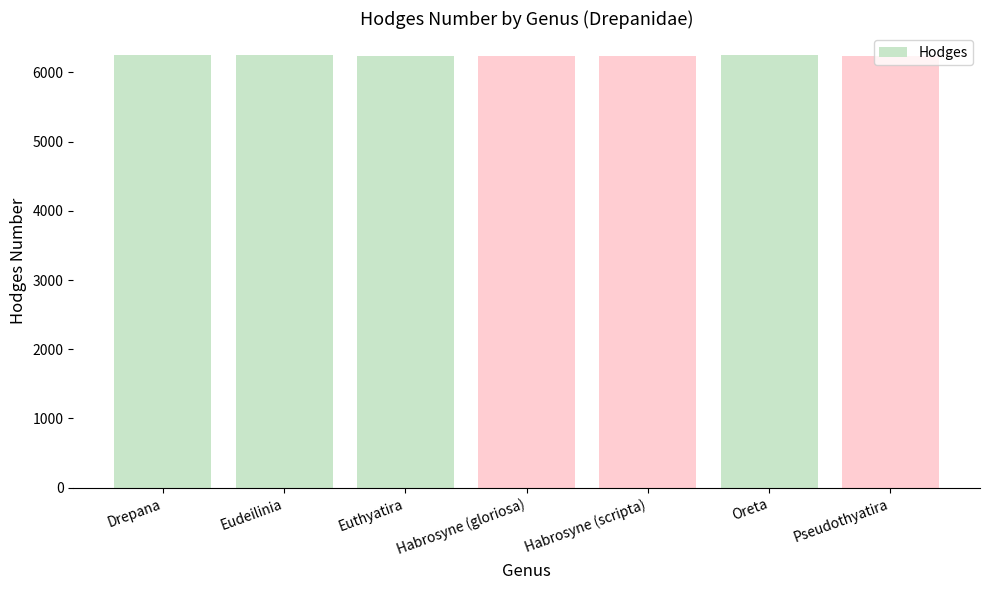

What is the label of the 5th bar from the right?

Euthyatira